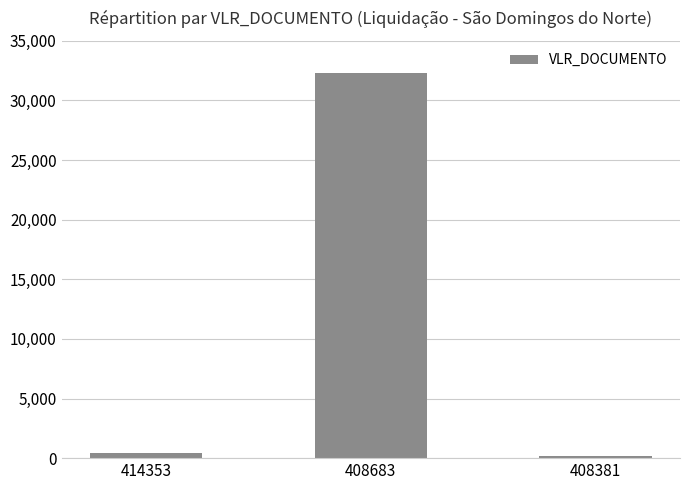

What is the difference between the maximum and second lowest values?

31835.7